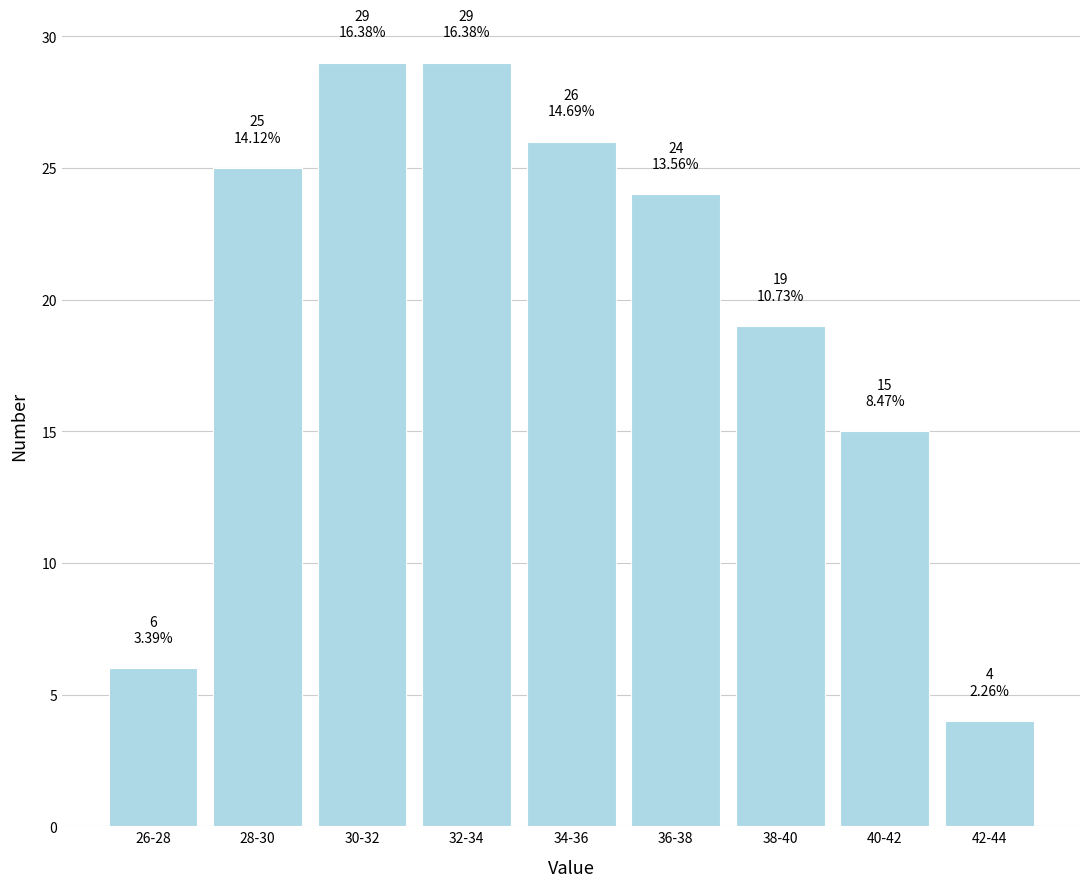

Reading right to left, what are all the values shown in this chart?

42-44=4	40-42=15	38-40=19	36-38=24	34-36=26	32-34=29	30-32=29	28-30=25	26-28=6